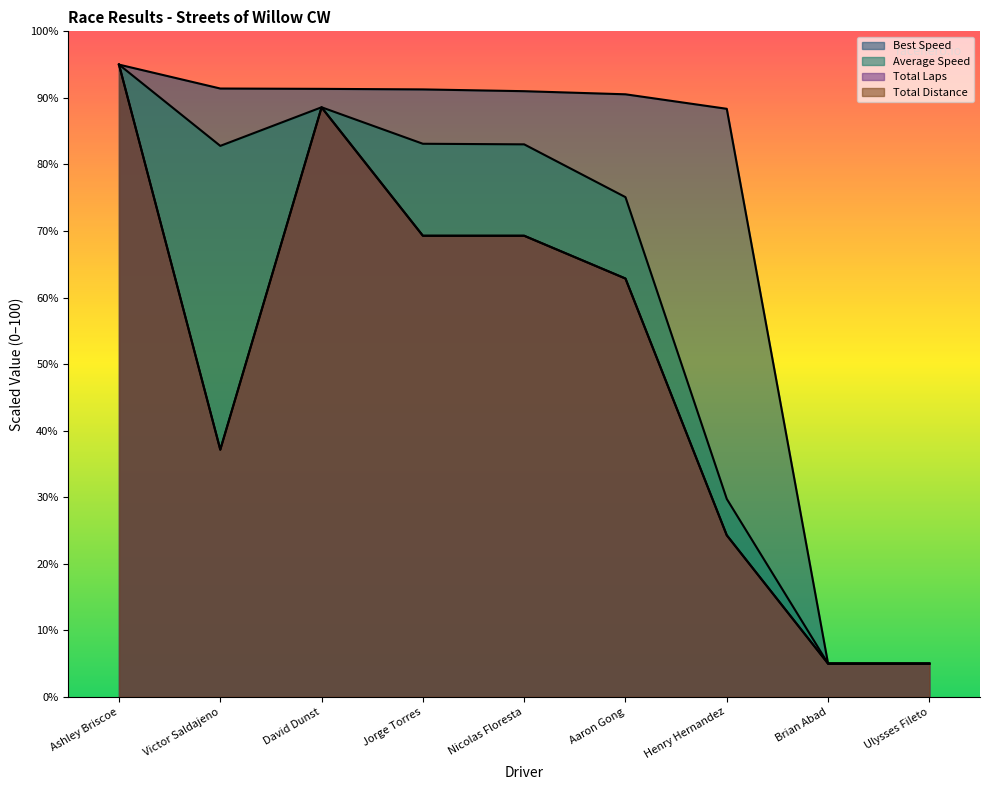

True or false: Average Speed and Total Distance intersect in this chart.

False